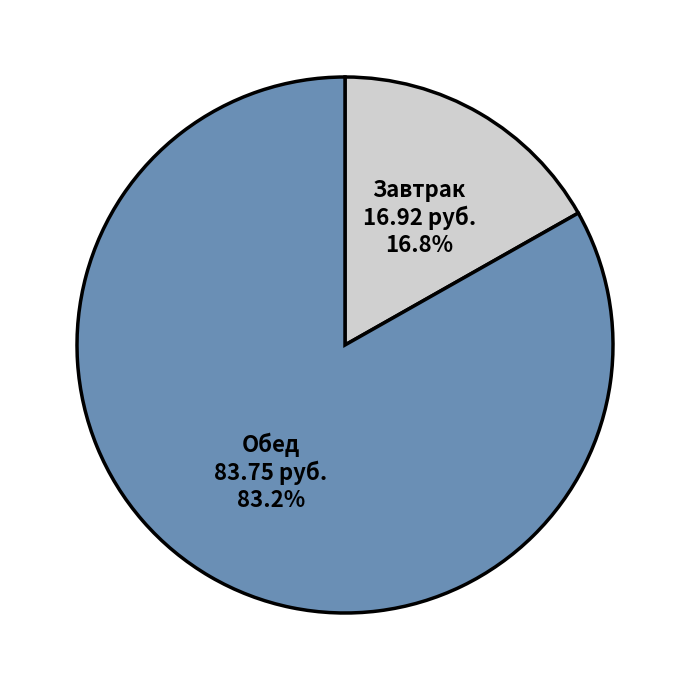

Is Завтрак the majority of the pie?

No